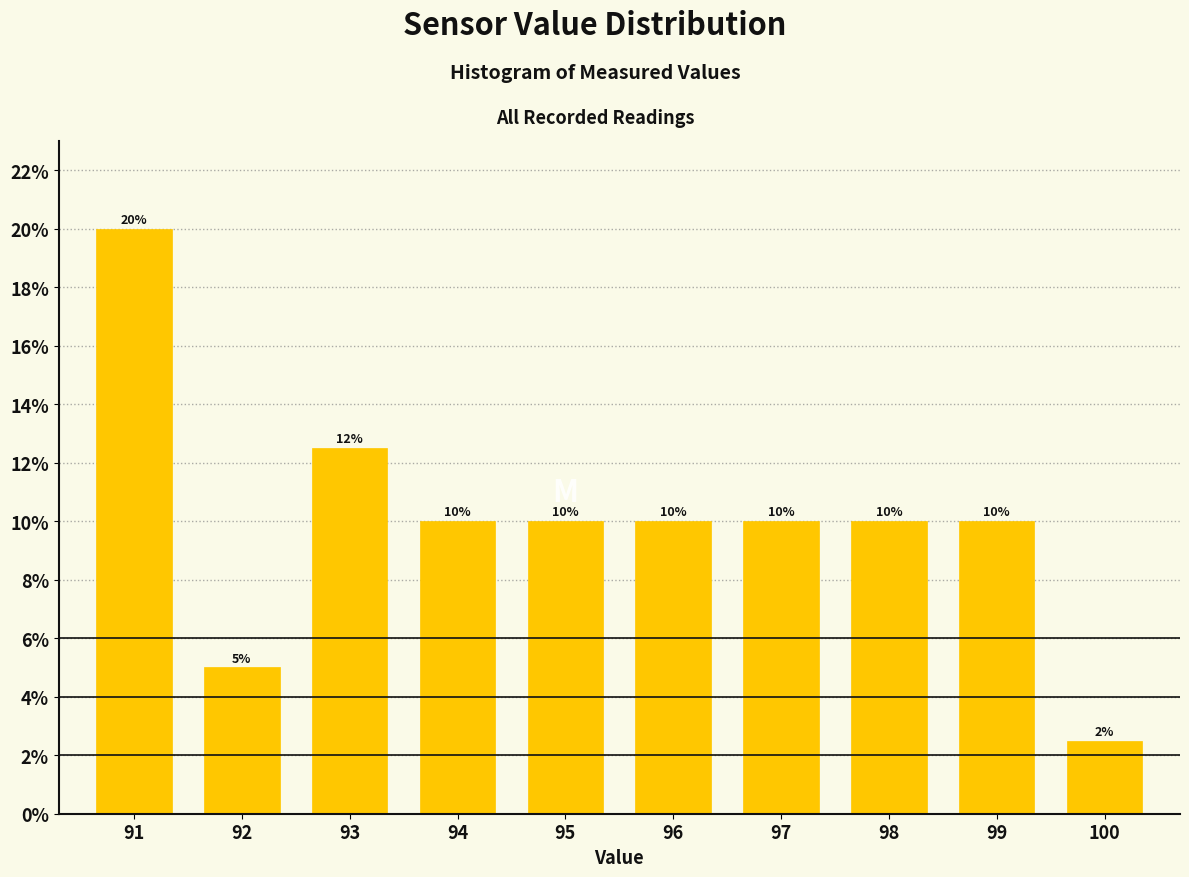

What is the sum of the values at 97 and 95?

20.0